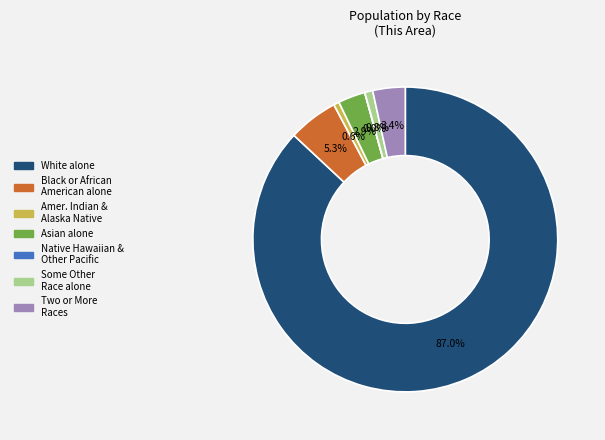

Does any single category account for the majority?

Yes